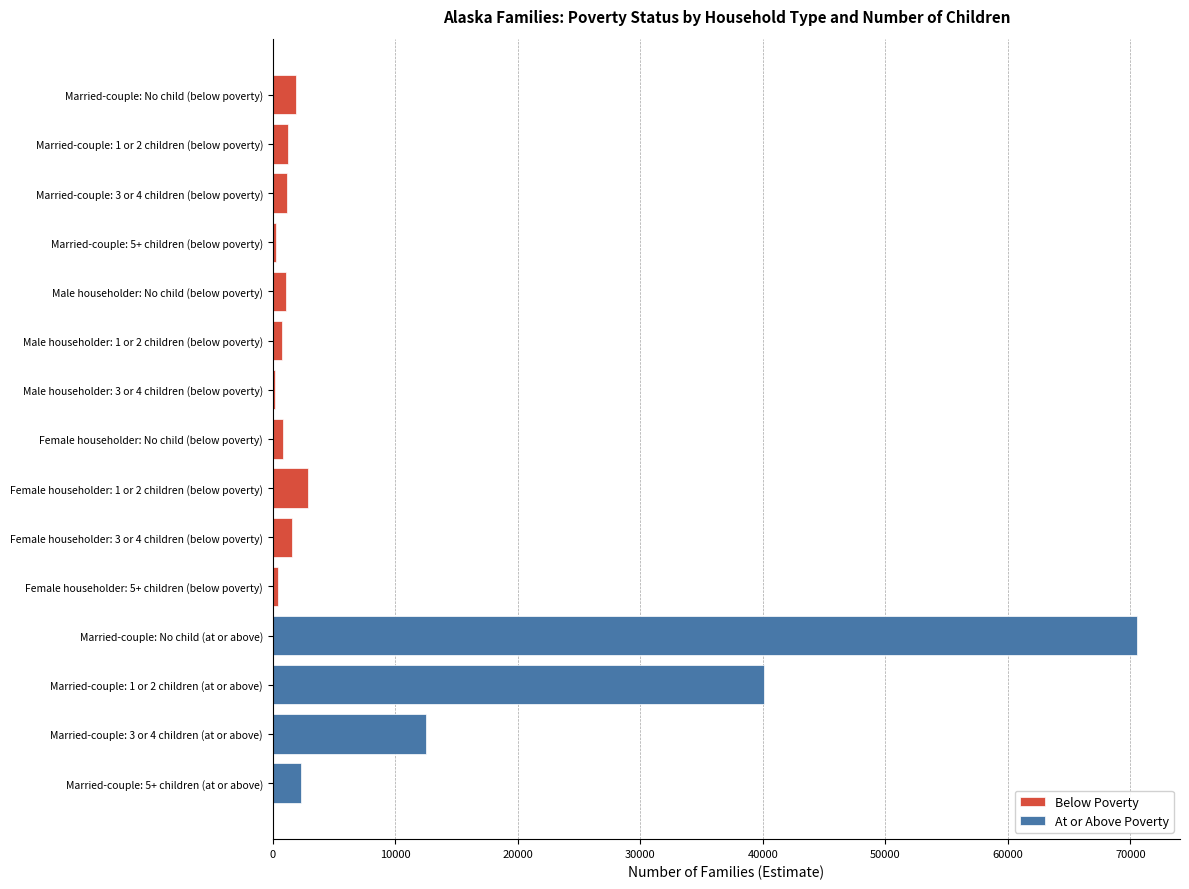

What are all the series names shown in the legend?

Below Poverty, At or Above Poverty